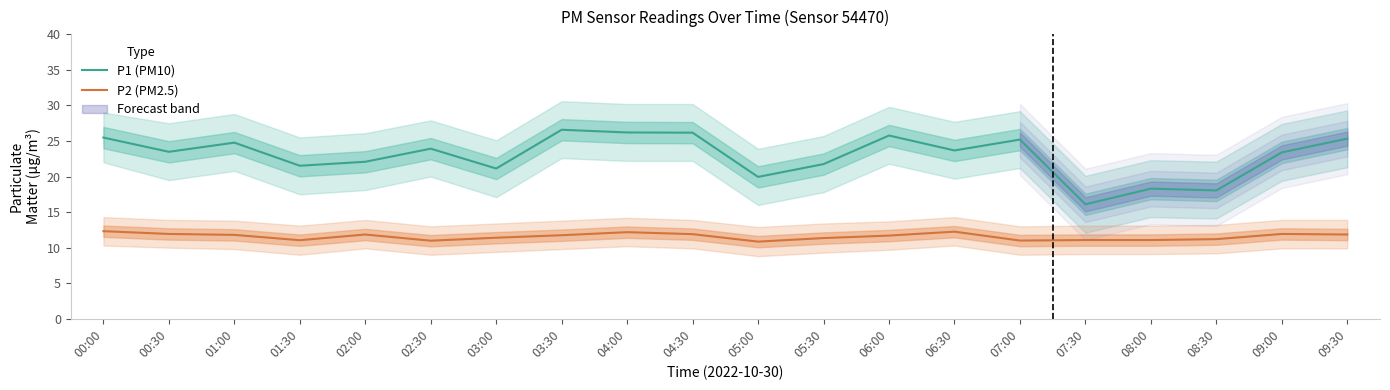

At which label is P2 (PM2.5) closest to 11?

07:00